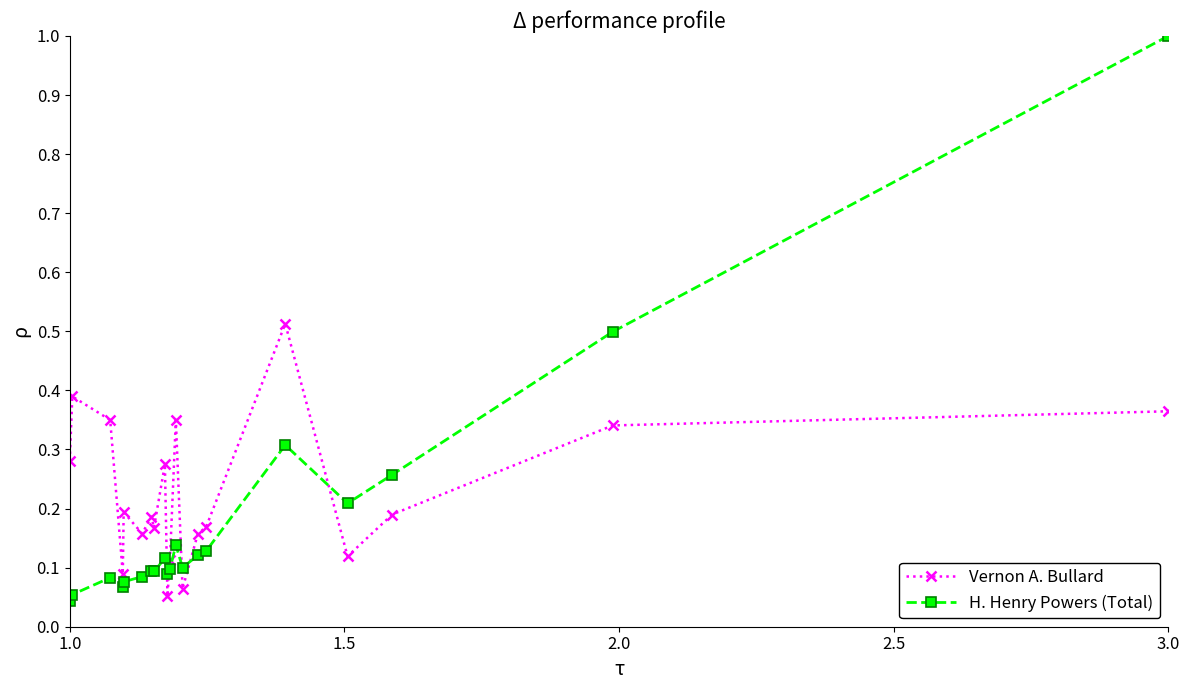

Rank the series by their average value, from lowest to highest.

H. Henry Powers (Total), Vernon A. Bullard